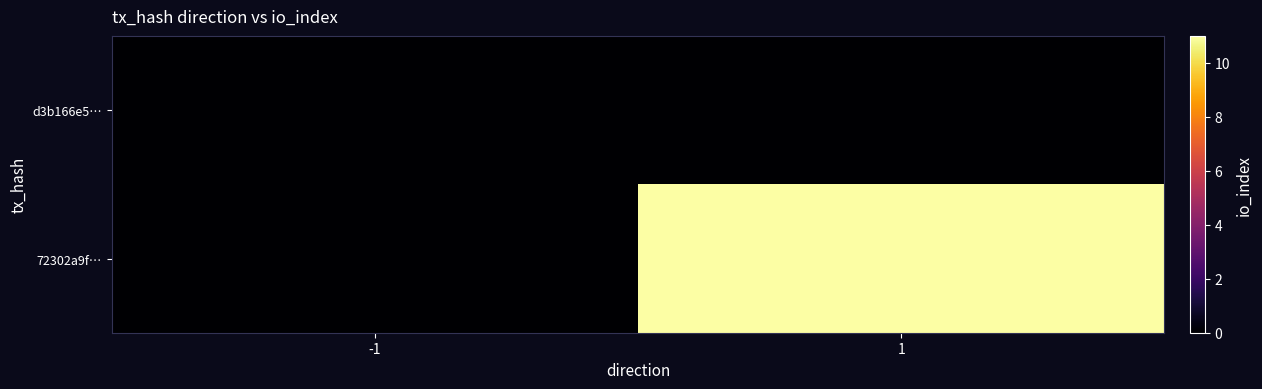

Which has a higher value, 1 or -1?

1